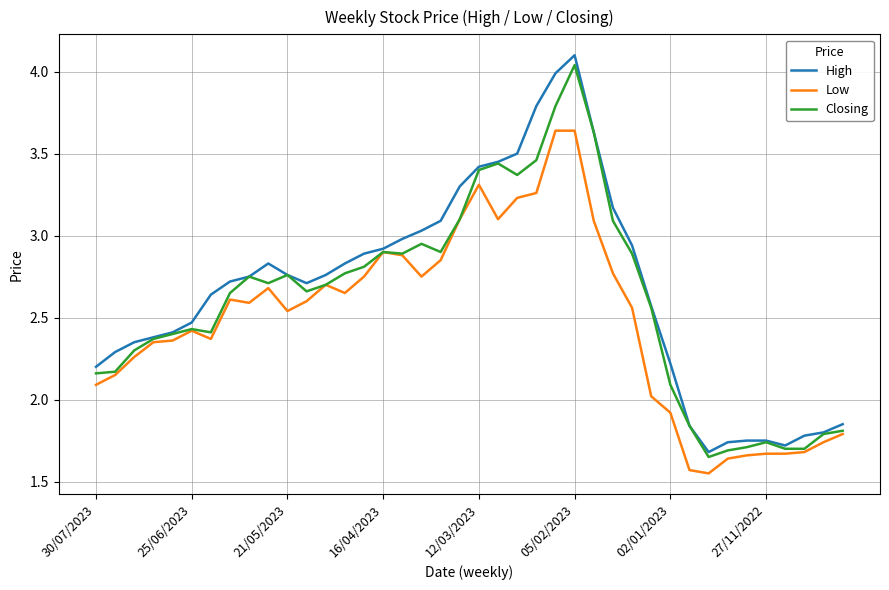

Which series has the largest range (max minus min)?

High